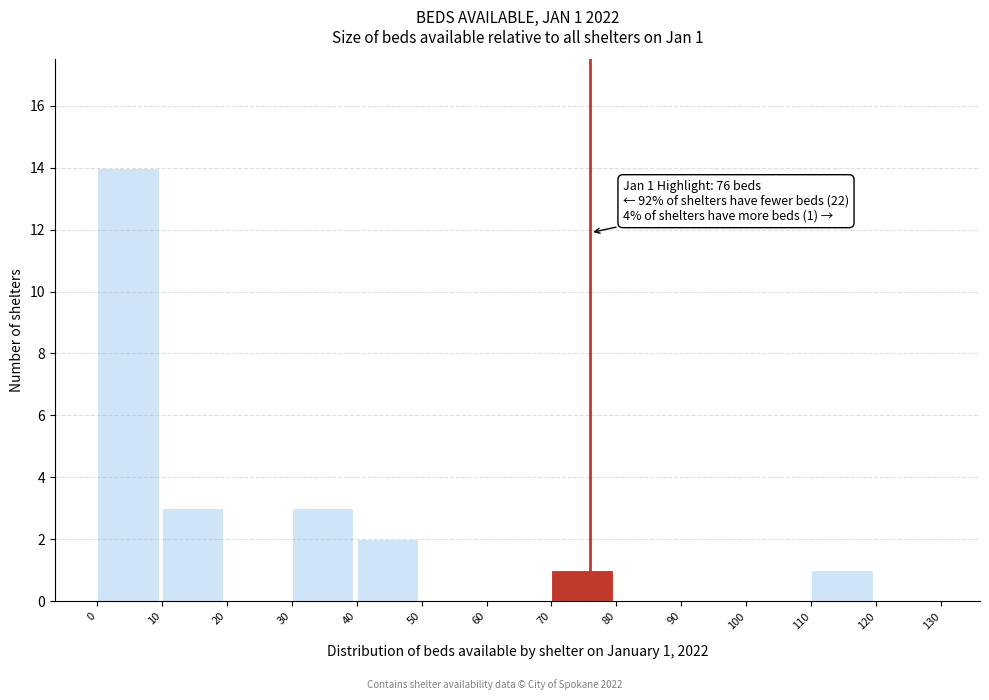

Over which range of the x-axis is the bar tallest?

0 to 10